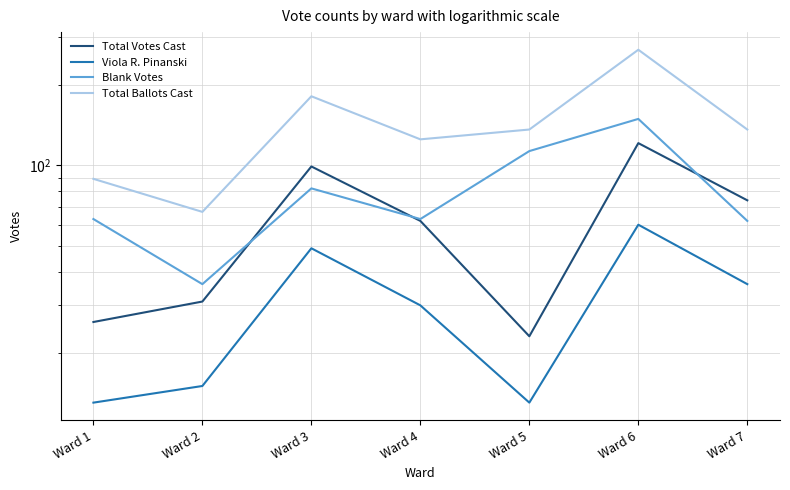

What is the sum of the Blank Votes values at Ward 1 and Ward 6?

212